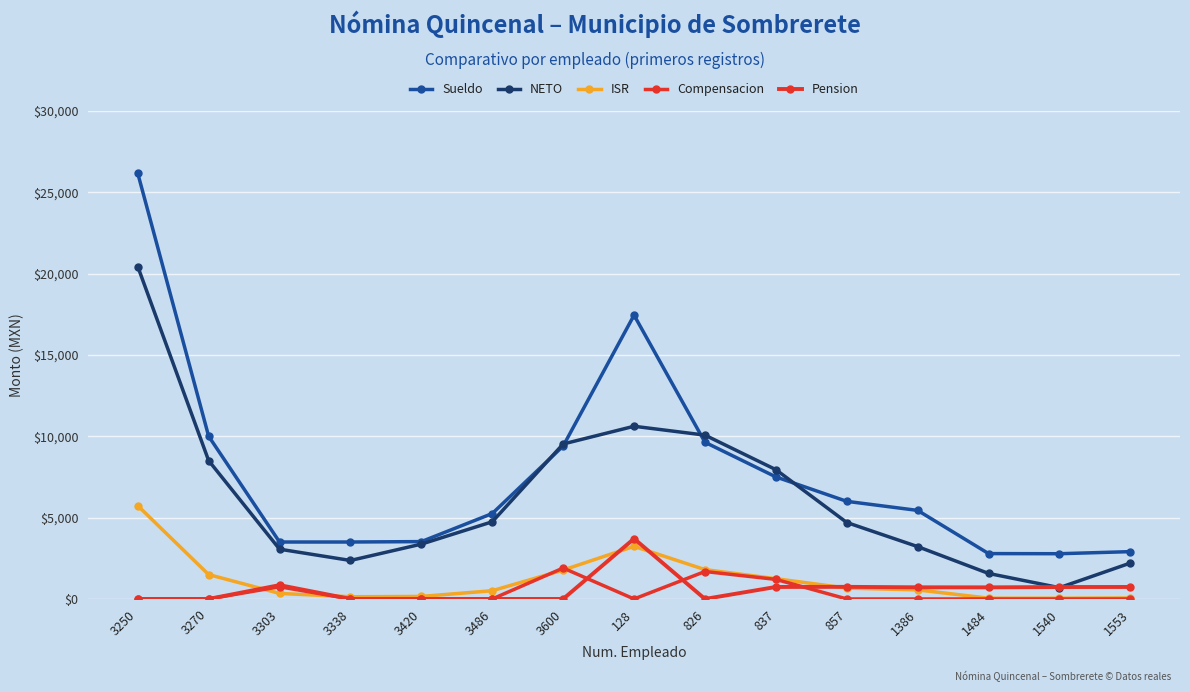

How many interior local valleys does the Pension series have?

2